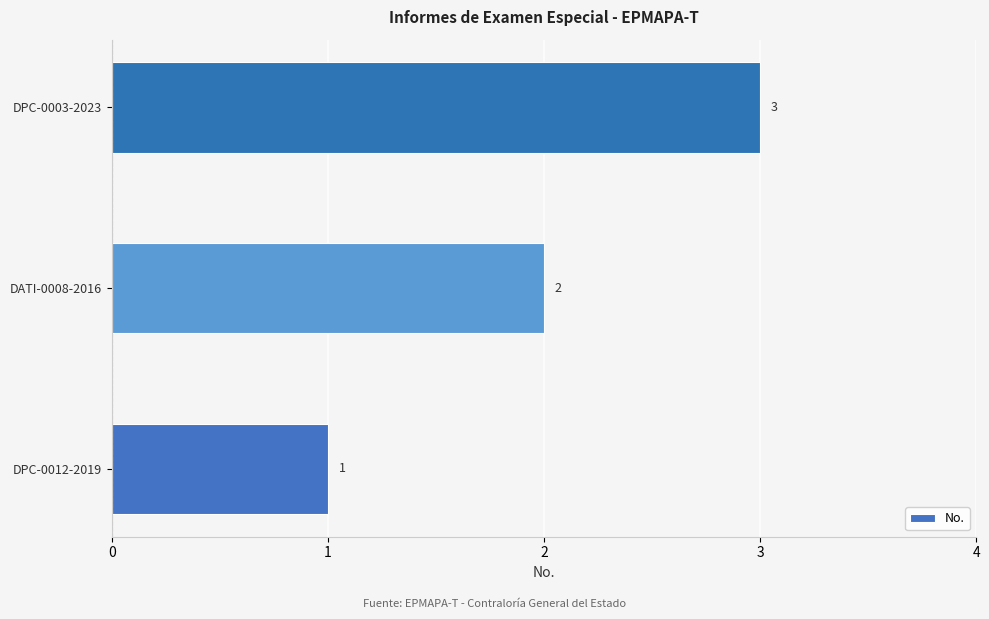

The chart shows a value of 4 at DPC-0003-2023. True or false?

False